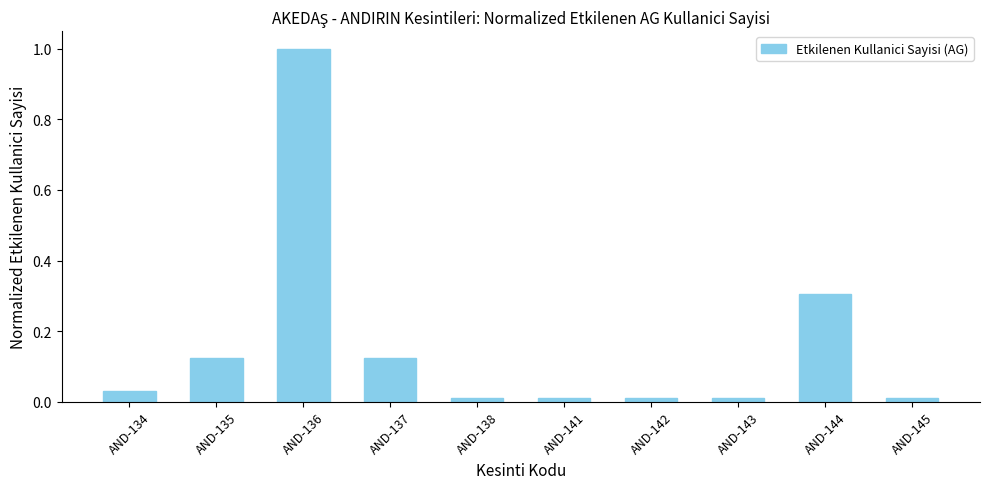

Is it true that the value at AND-136 is 1.0?

True